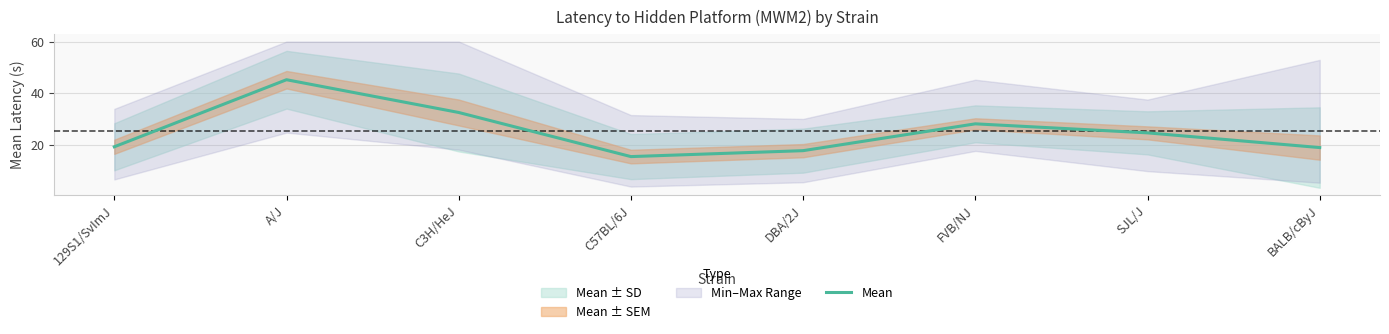

What is the sum of all values?

201.6